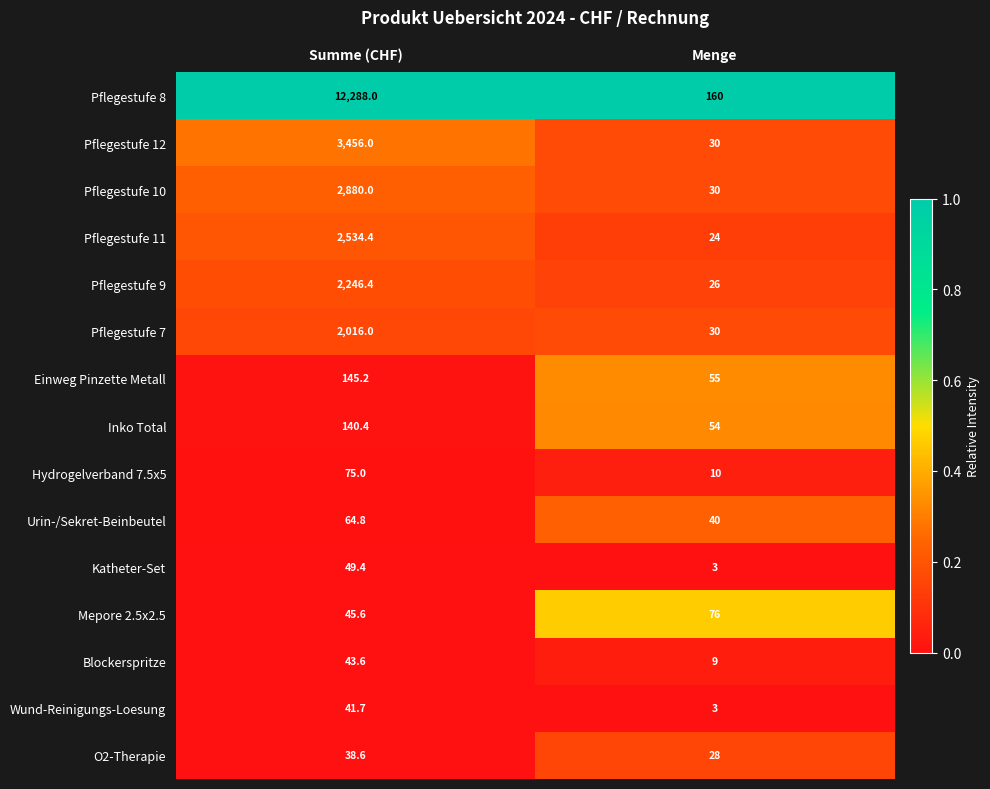

What is the spread (max minus min) of values at Menge?

157.0